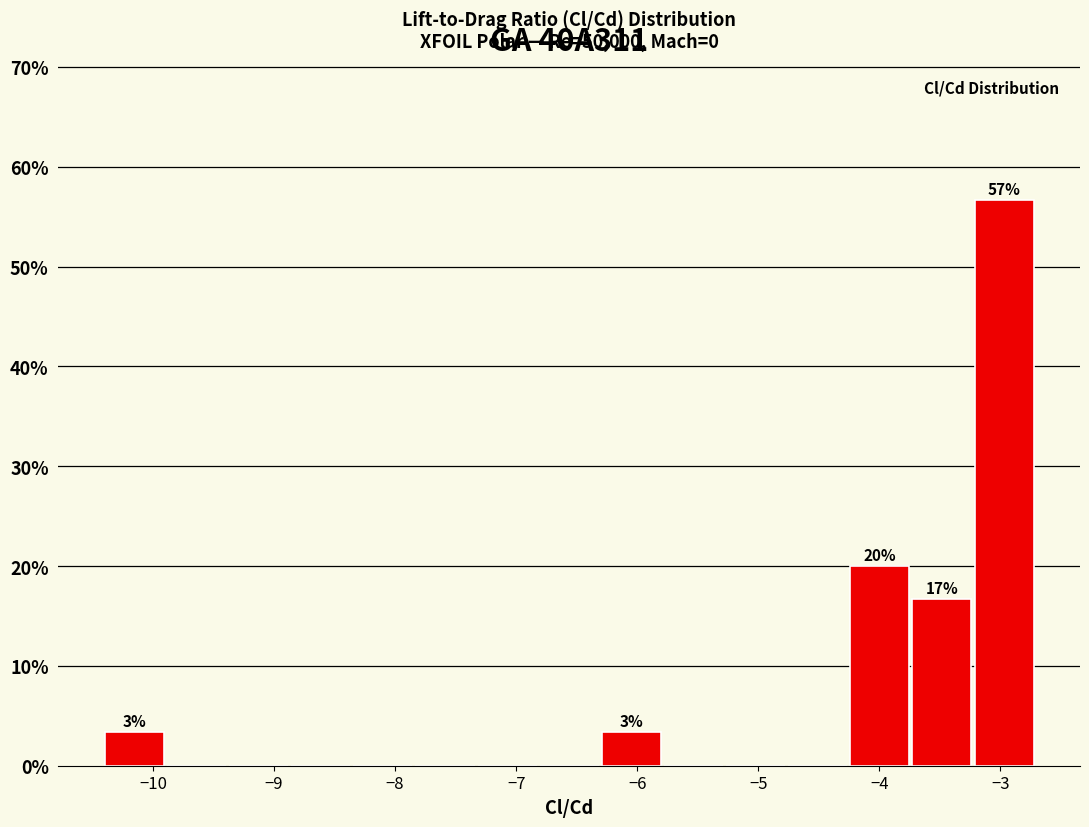

Over which range of the x-axis is the bar tallest?

-3.2 to -2.7